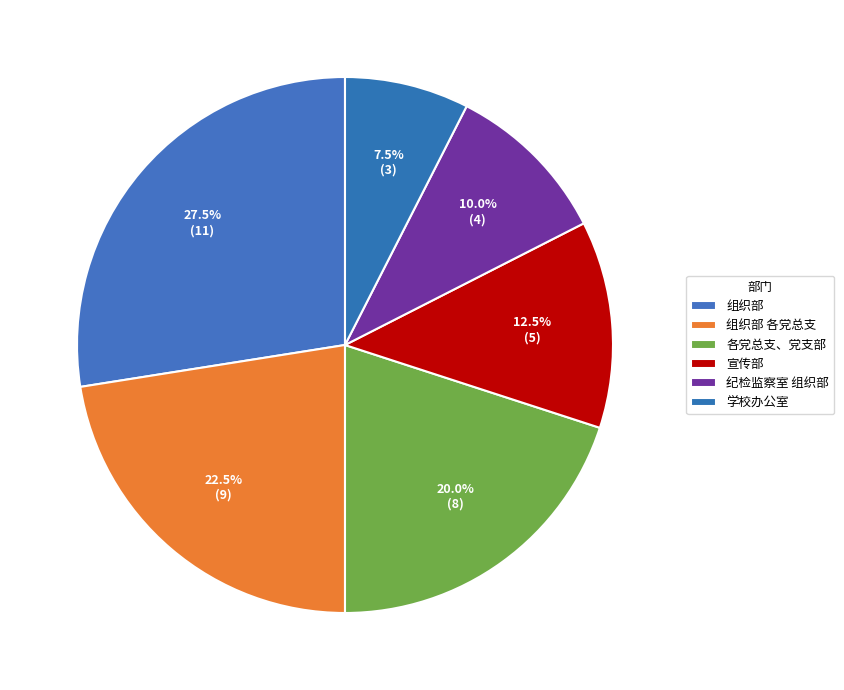

Between 宣传部 and 组织部, which is larger?

组织部